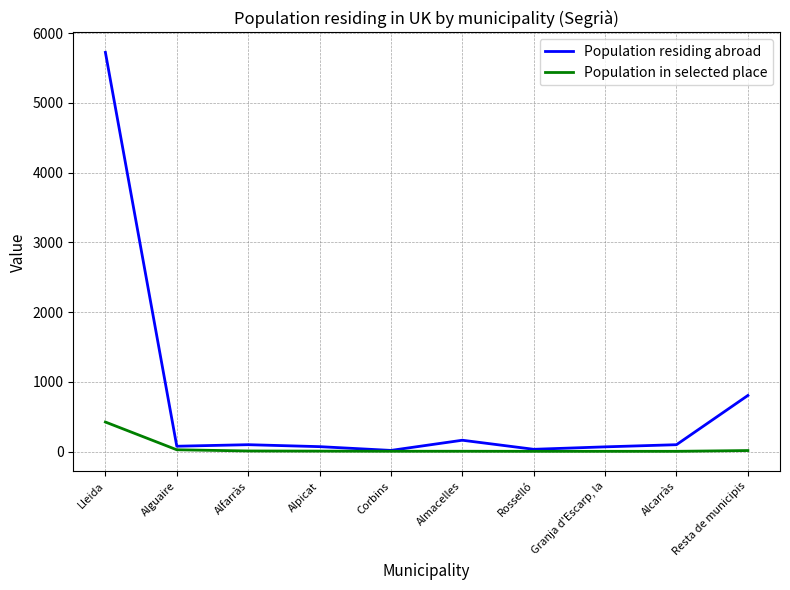

How many values in the Population in selected place series are below 7?

5